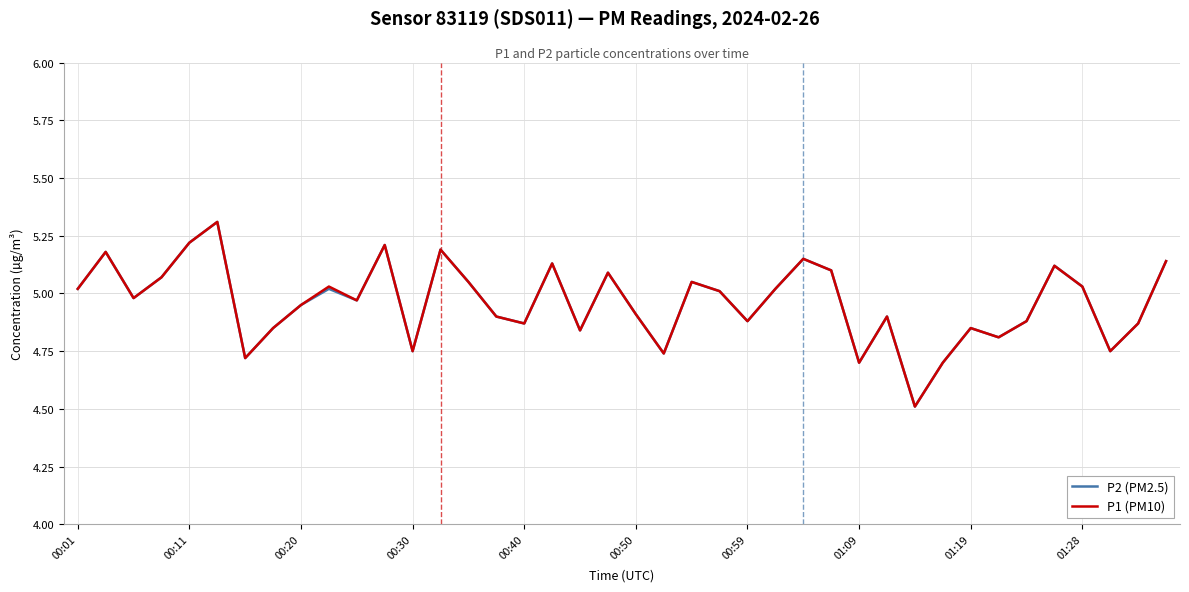

What is the maximum value for P2 (PM2.5)?

5.3